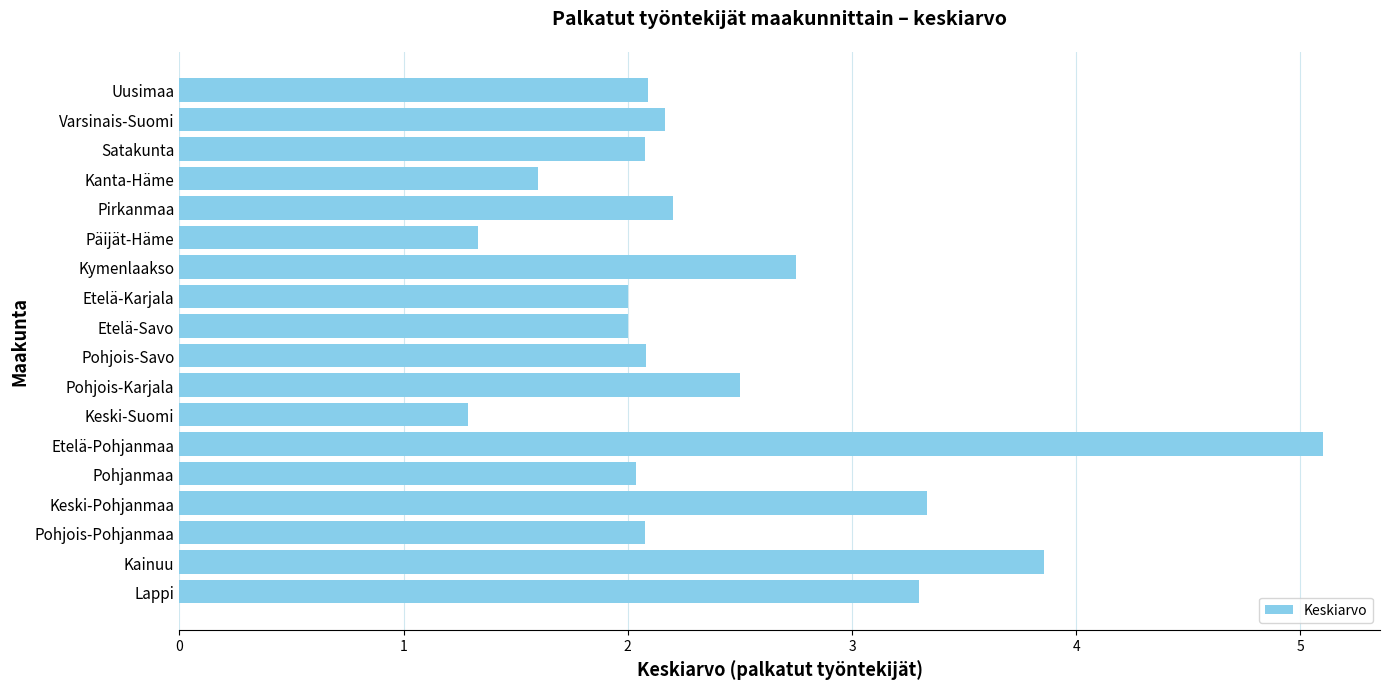

True or false: the data shows 2.1 at Pohjois-Savo.

True